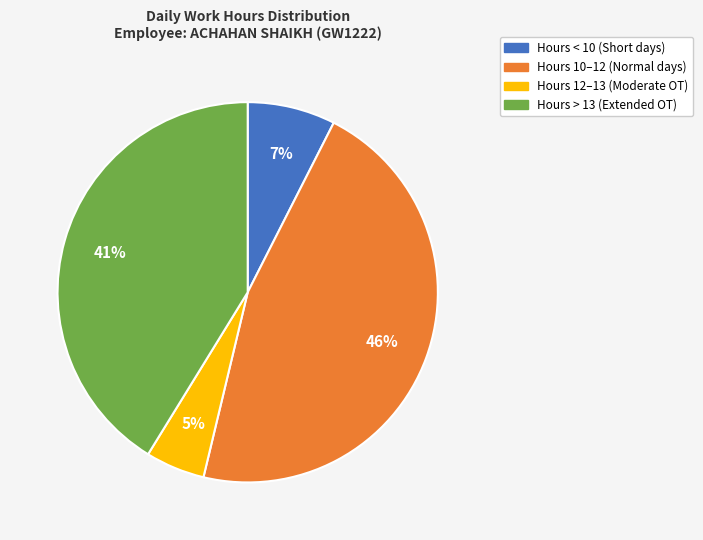

How many slices are in this pie chart?

4